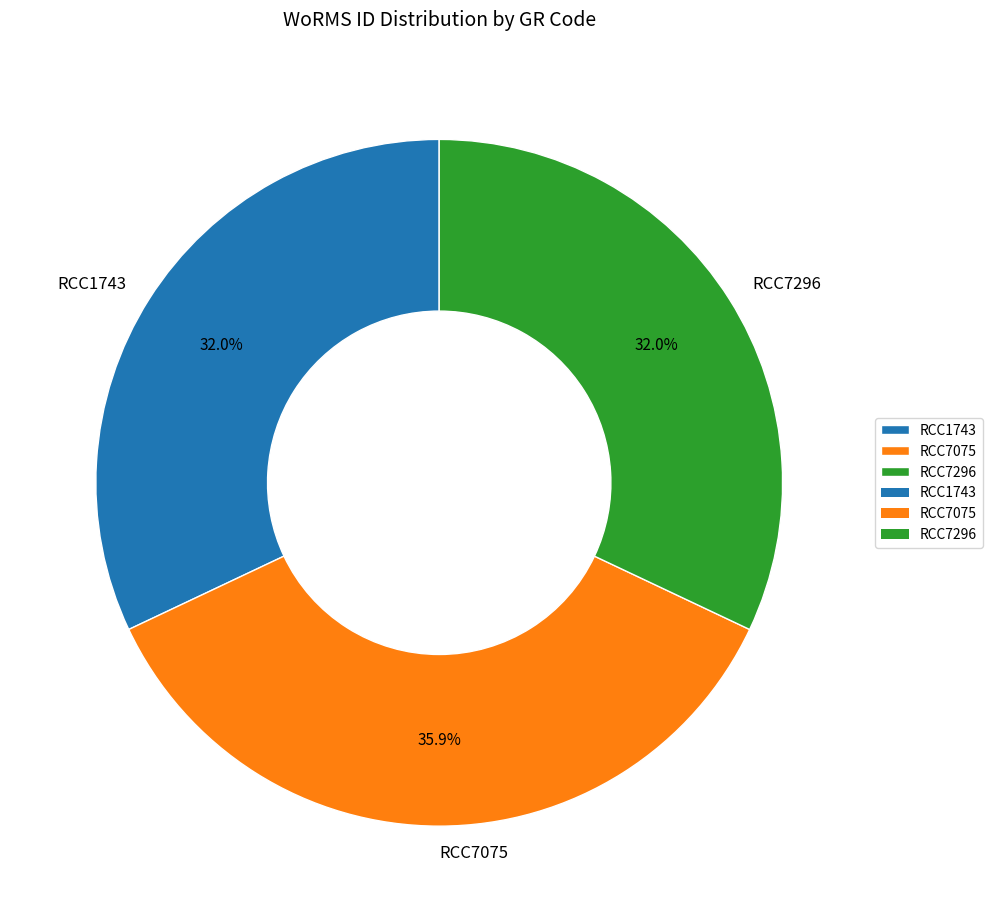

Count the number of slices in the pie.

3